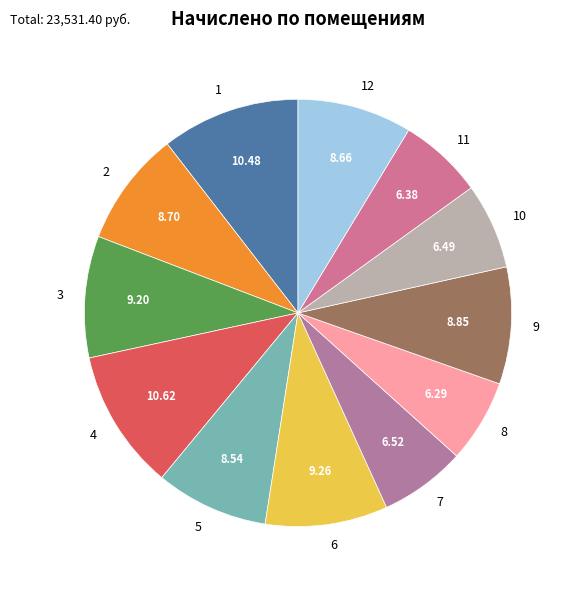

Do 10 and 7 together represent more than half of the pie?

No